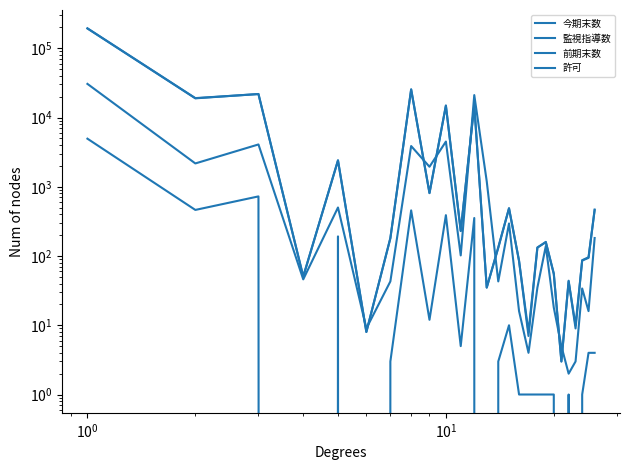

At how many categories does at least one series exceed 141990?

1